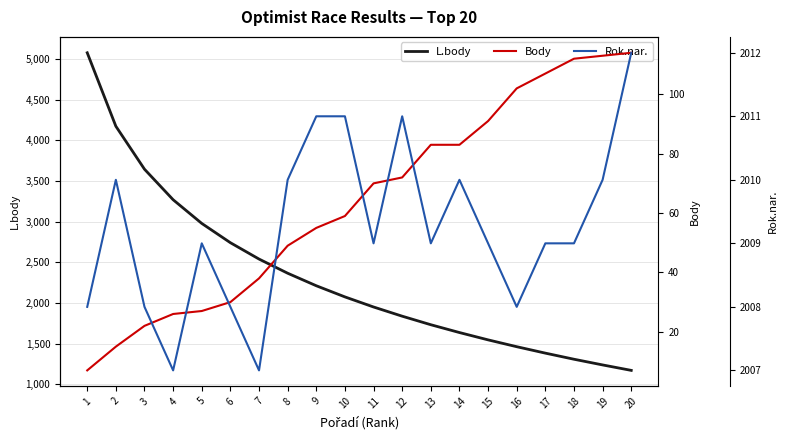

Between 1 and 8, which is larger?

1